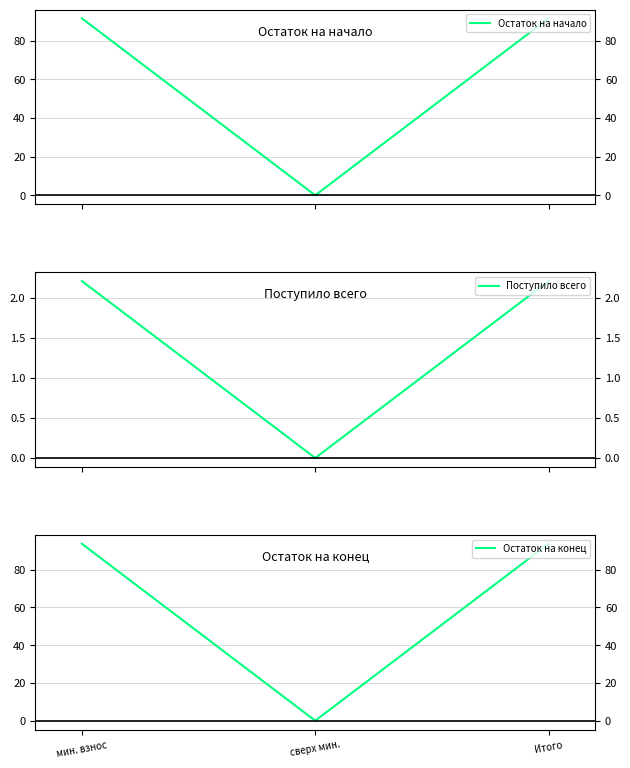

At how many categories does at least one series exceed 45?

2